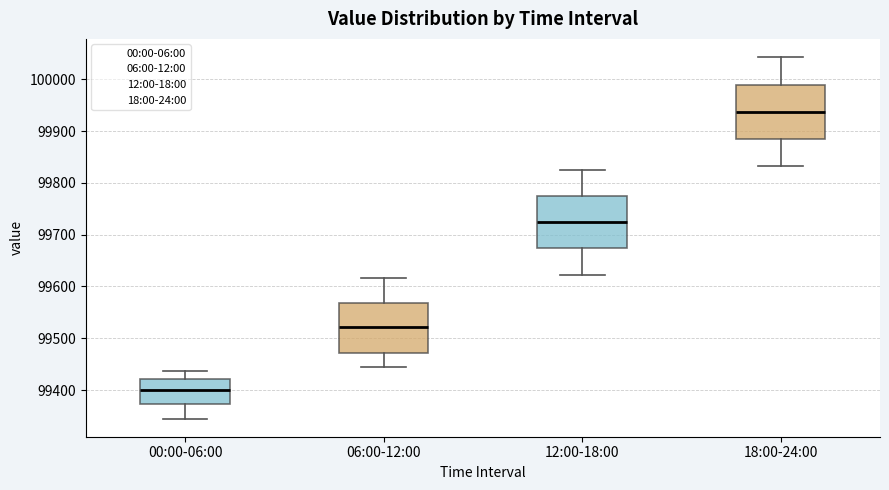

Reading left to right, read every box against the y-axis: the position of its median line, the range the box covers, and the ends of its whiskers. The values are not printed on the chart, so give them approximately, as read against the axis.

00:00-06:00: median 99400, box 99370 to 99420, whiskers 99340 to 99440
06:00-12:00: median 99520, box 99470 to 99570, whiskers 99440 to 99620
12:00-18:00: median 99720, box 99670 to 99770, whiskers 99620 to 99830
18:00-24:00: median 99940, box 99880 to 99990, whiskers 99830 to 100040